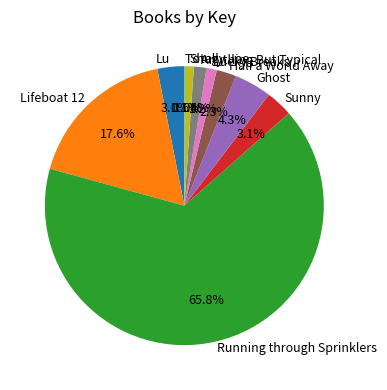

How much of the chart is everything except Lu?

96.9%